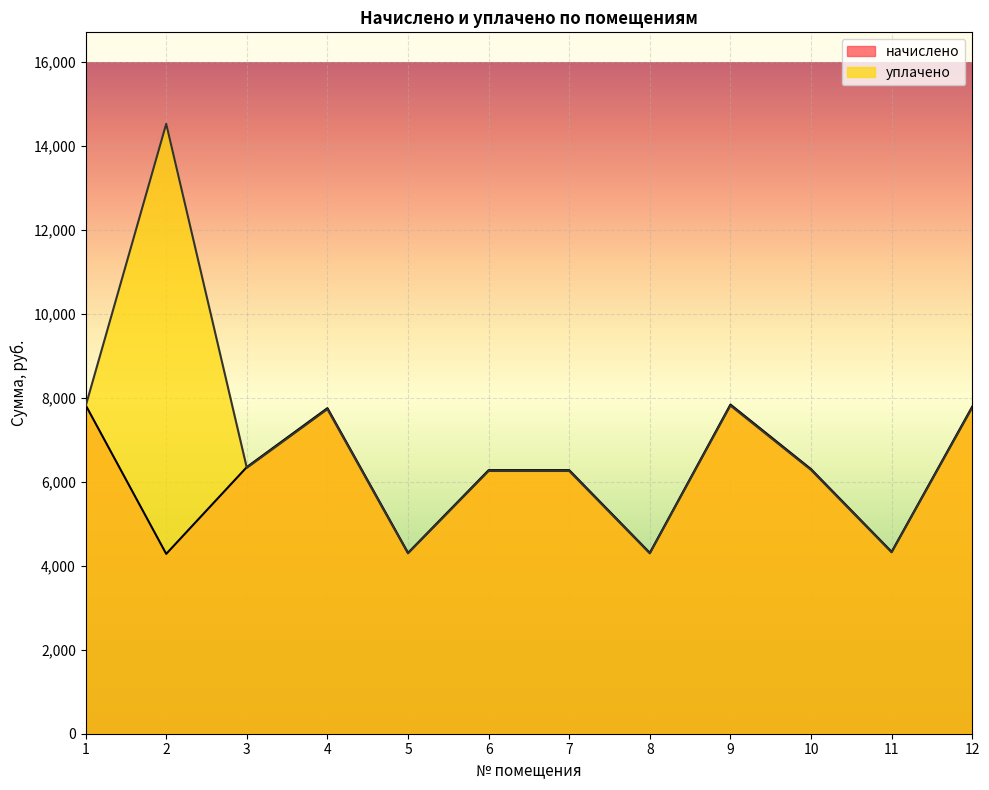

True or false: начислено has a value of 10982.0 at 3.

False